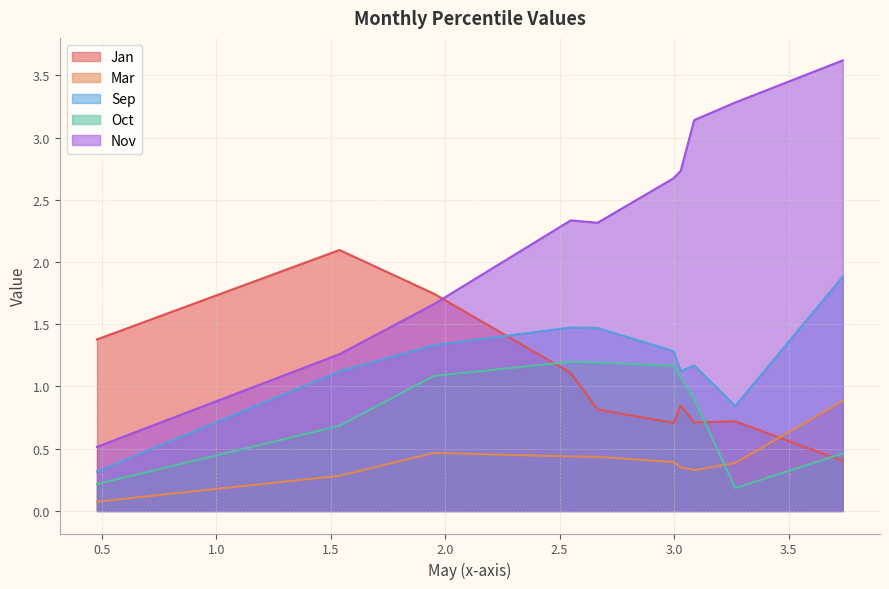

True or false: Nov and Sep cross at least once.

False